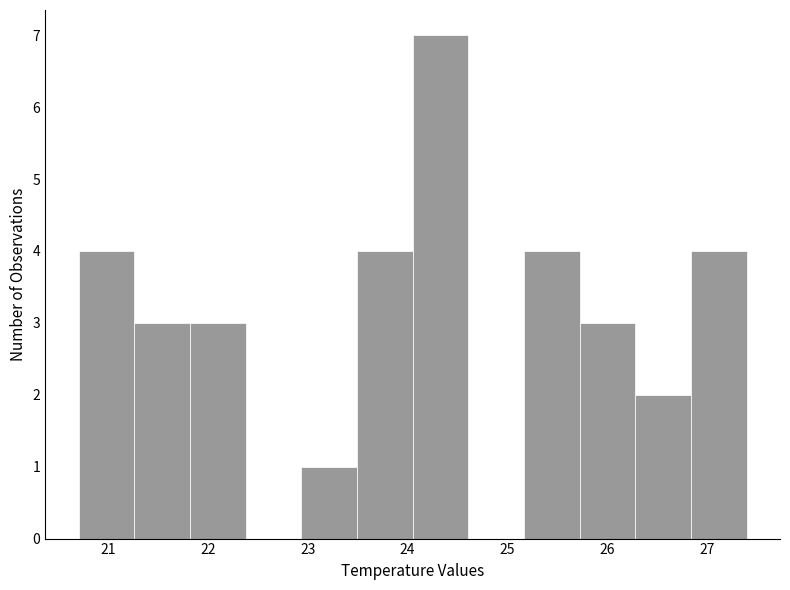

How tall is the bar that spans 20.7 to 21.3 on the x-axis? Neither the bar edges nor the heights are printed on the chart, so give them approximately, as read against the axes.

4